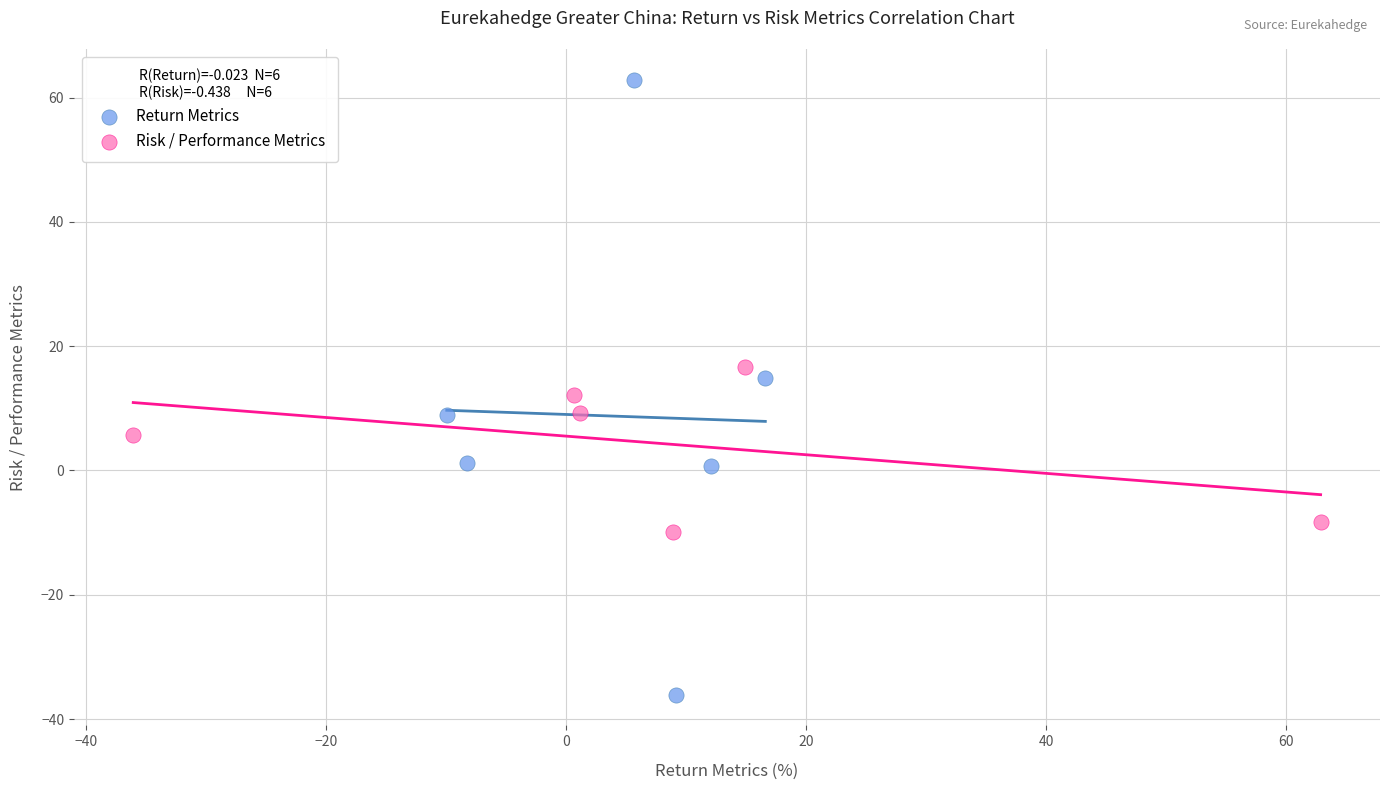

Which series has the widest spread of Y values?

Return Metrics